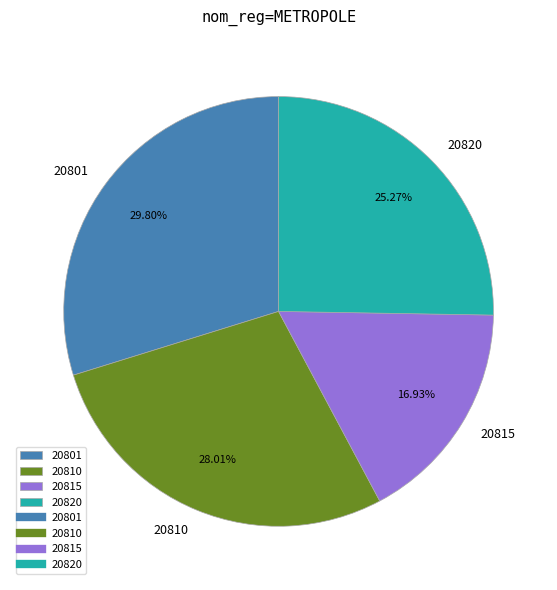

Rank the categories by value from lowest to highest.

20815, 20820, 20810, 20801